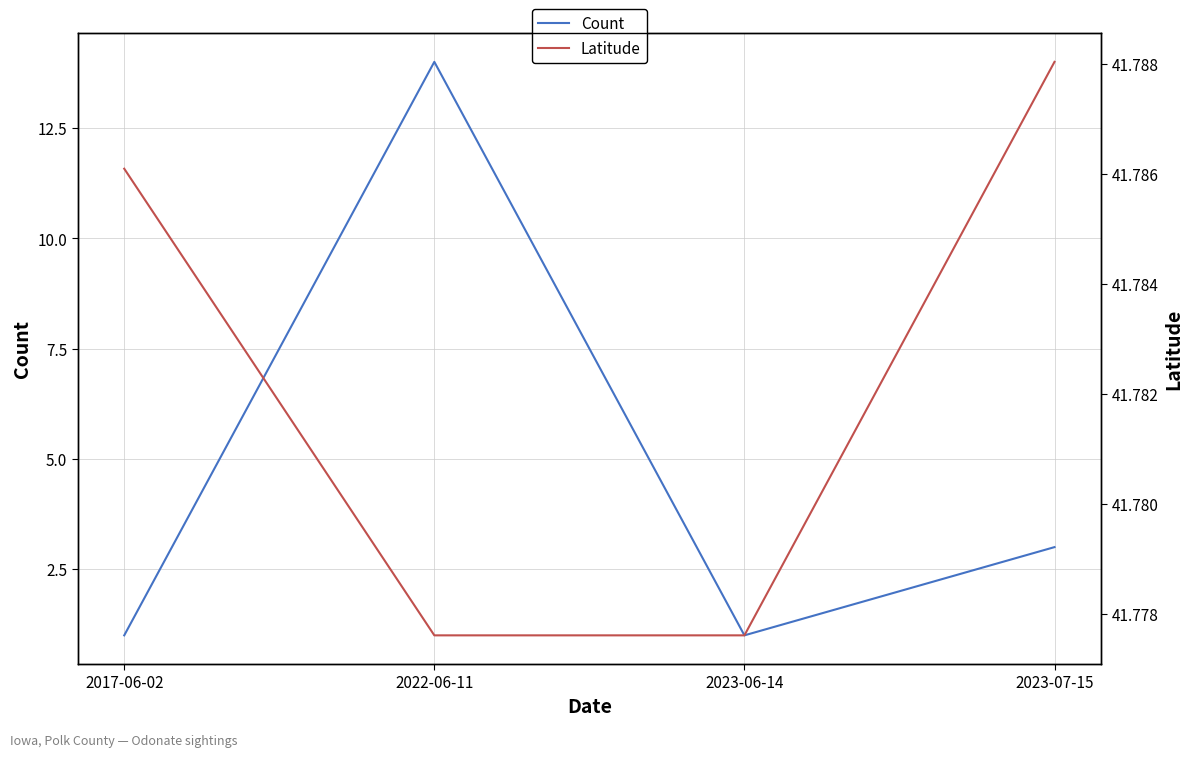

True or false: Count has more than 2 interior local peaks.

False